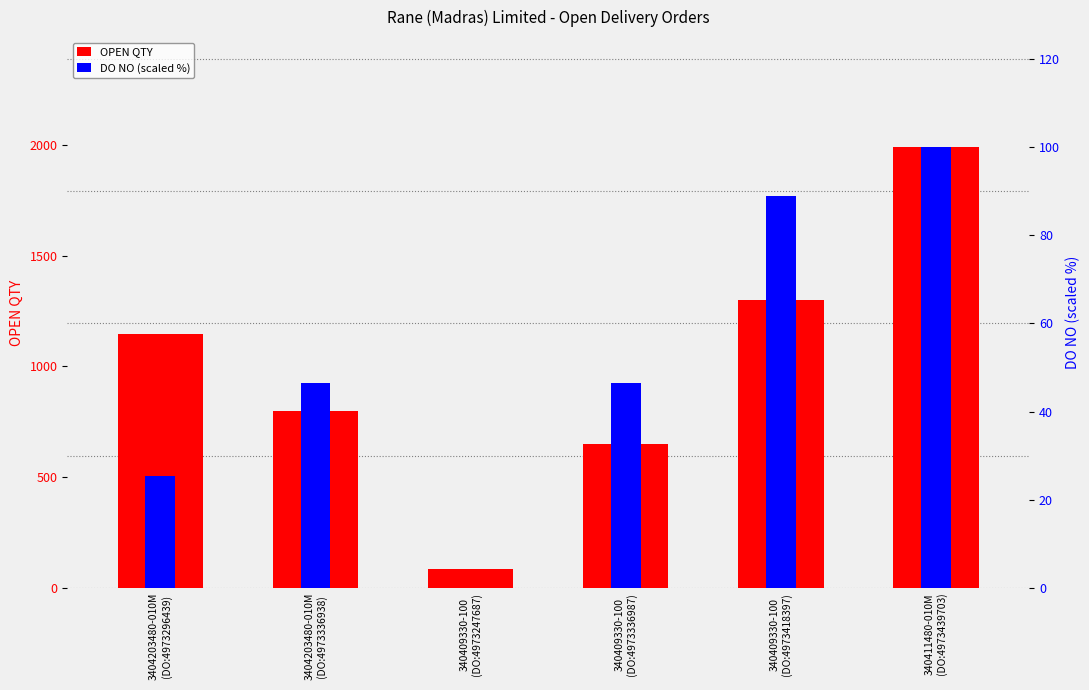

What is the average value of the OPEN QTY series?

994.7